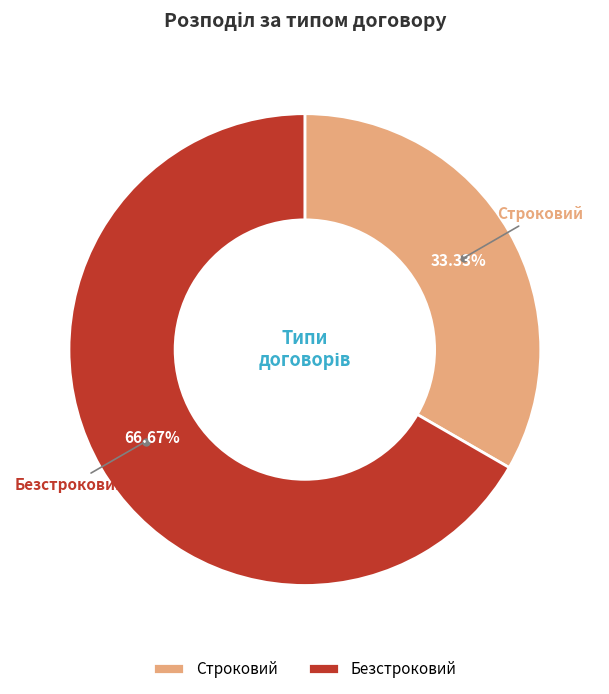

What percentage is the Строковий slice, to the nearest percent?

33%